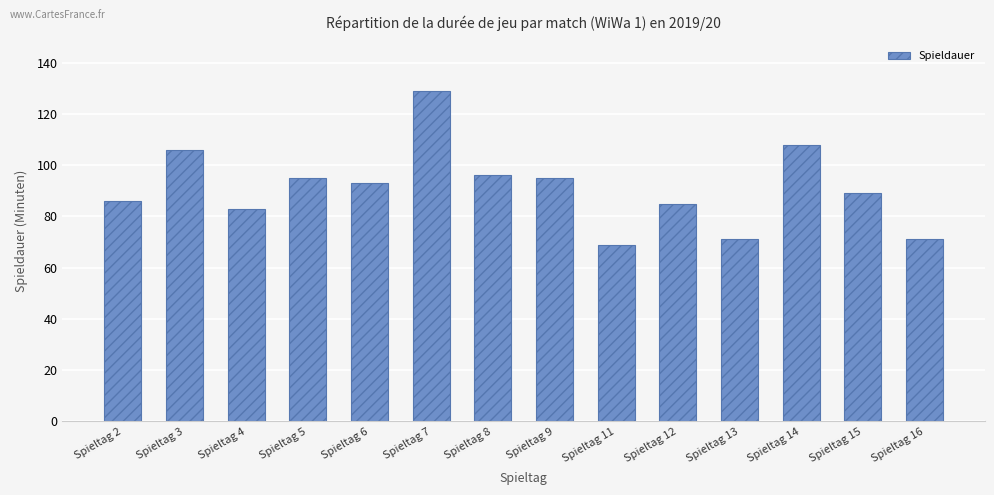

What is the minimum value shown in the chart?

69